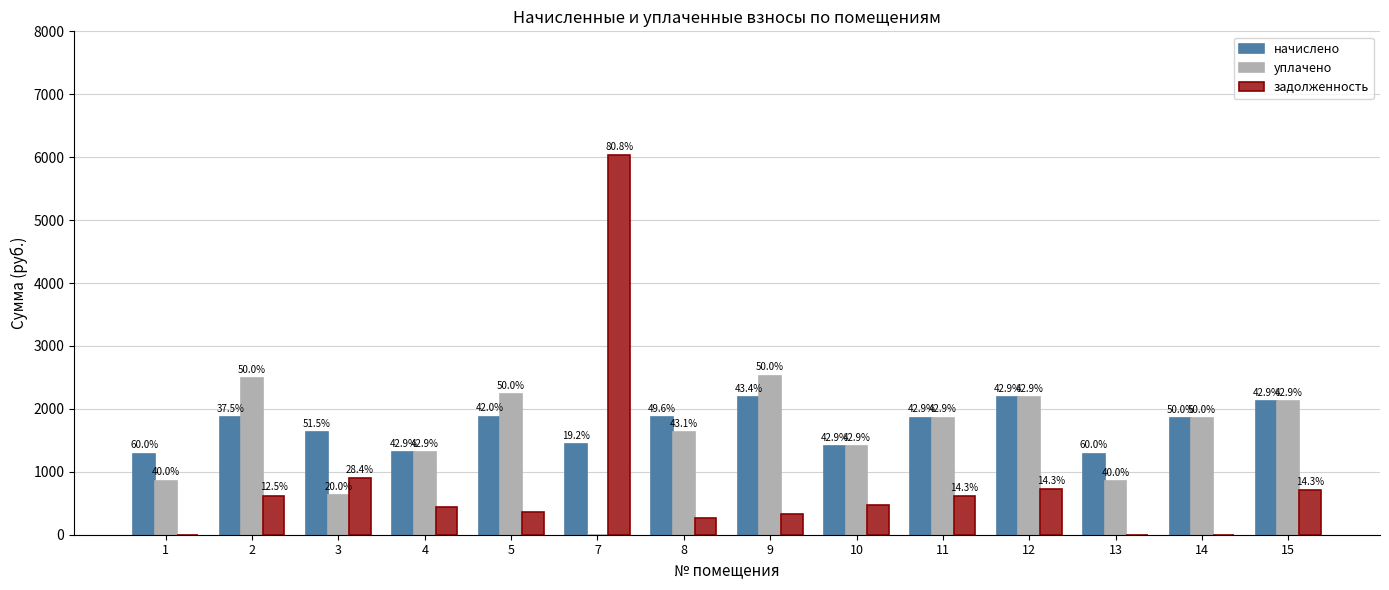

What is the maximum value shown in the chart?

6039.1